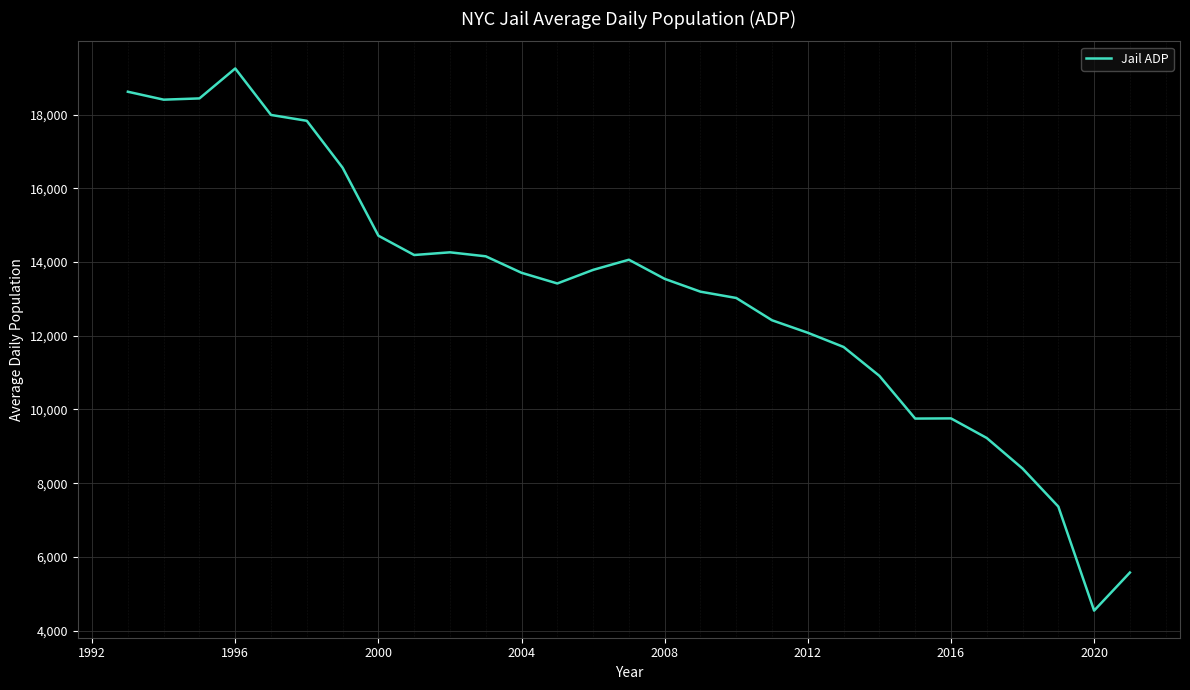

What is the maximum value shown in the chart?

19255.1